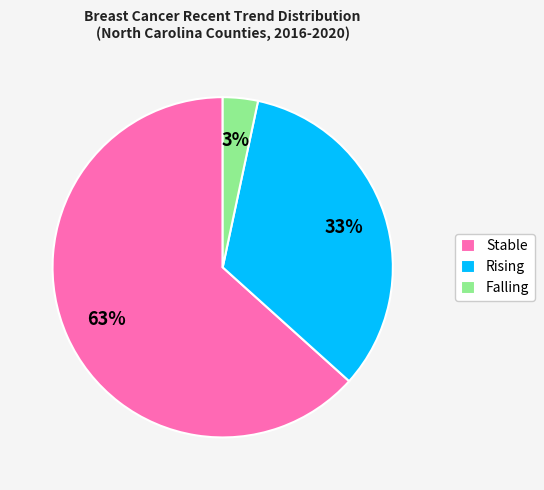

Rank the categories by value from highest to lowest.

Stable, Rising, Falling